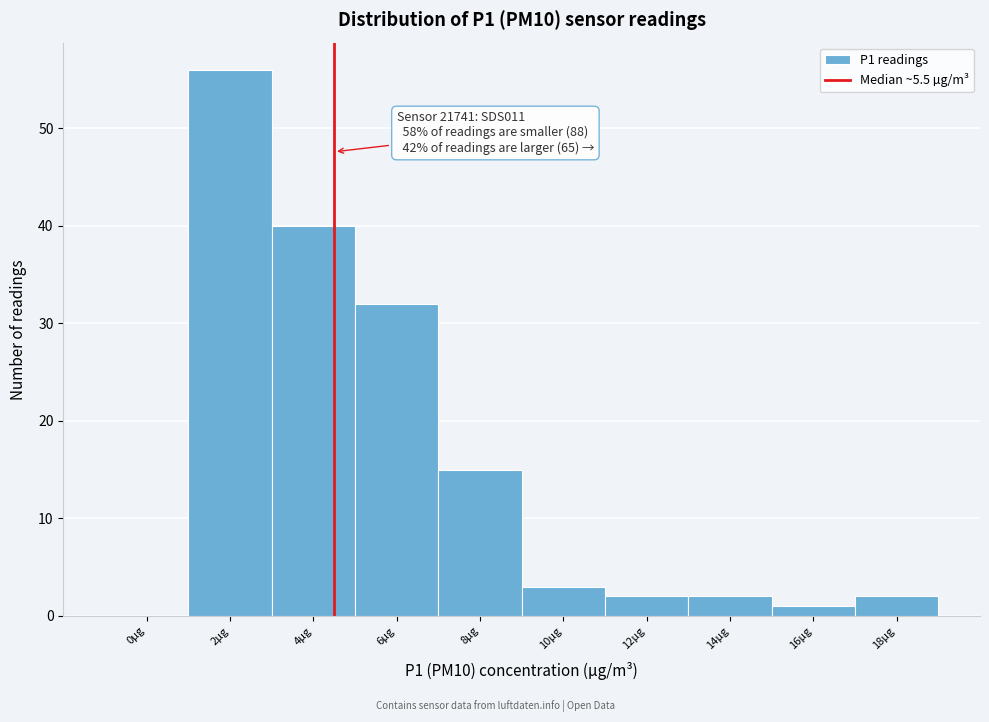

Reading left to right, what are all the values shown in this chart?

0µg=0	2µg=56	4µg=40	6µg=32	8µg=15	10µg=3	12µg=2	14µg=2	16µg=1	18µg=2